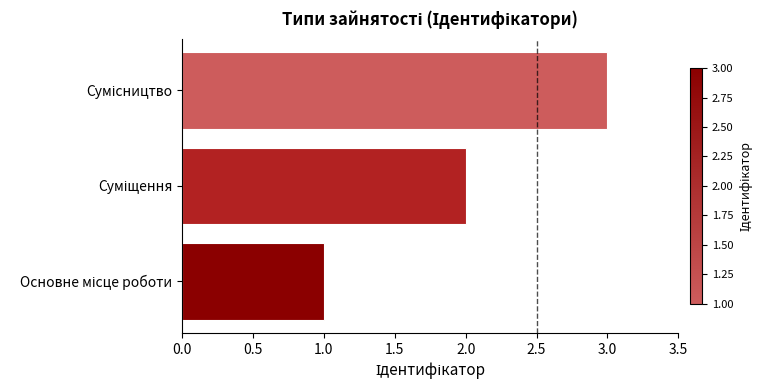

What is the greatest value displayed?

3